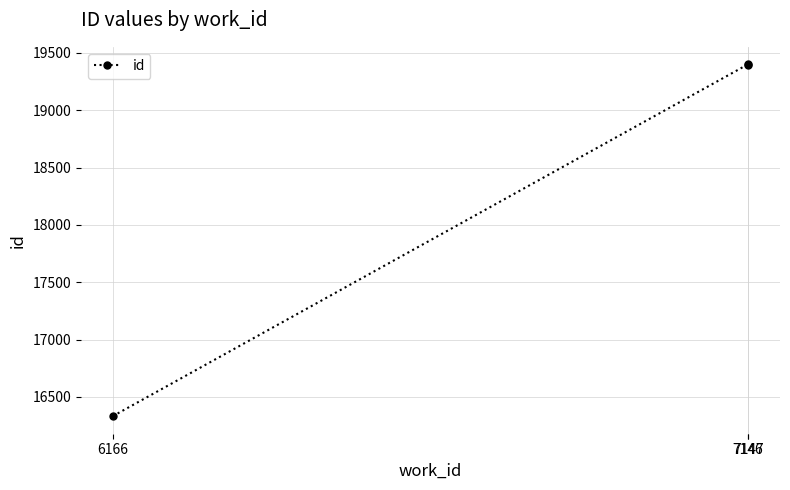

Approximately how many times larger is the value at 7146 compared to 6166?

1.2